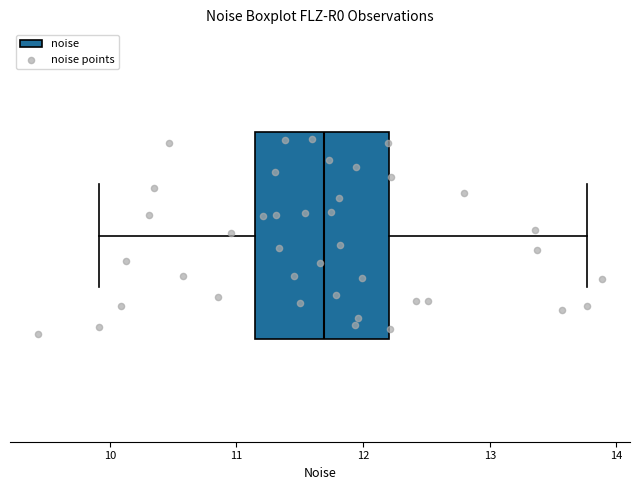

Where does the right whisker of the box end on the x-axis? The values are not printed on the chart, so give them approximately, as read against the axis.

13.8